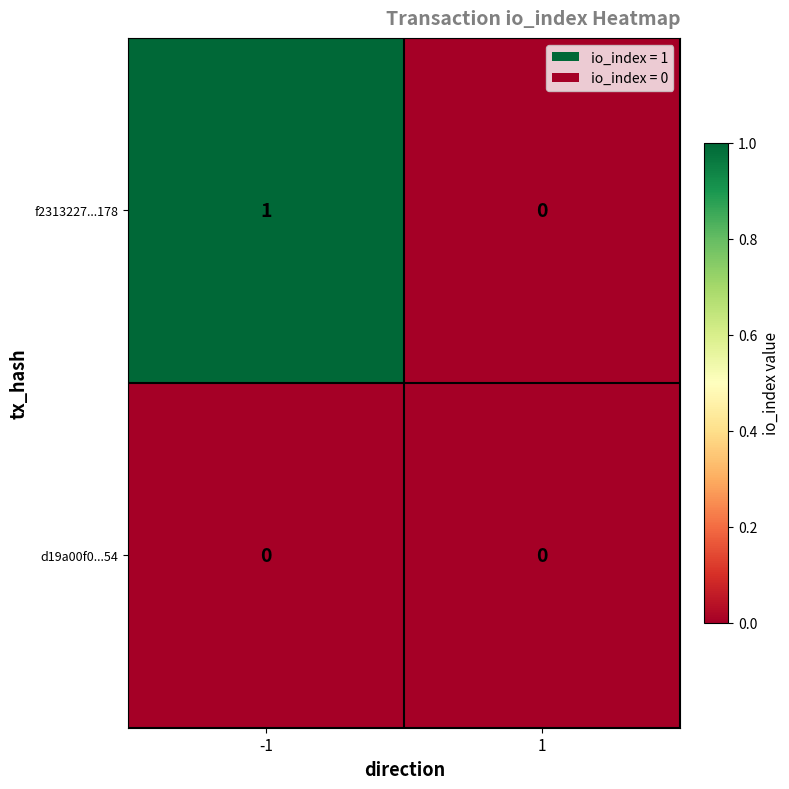

The value of d19a00f0...54 at -1 is 0. True or false?

True